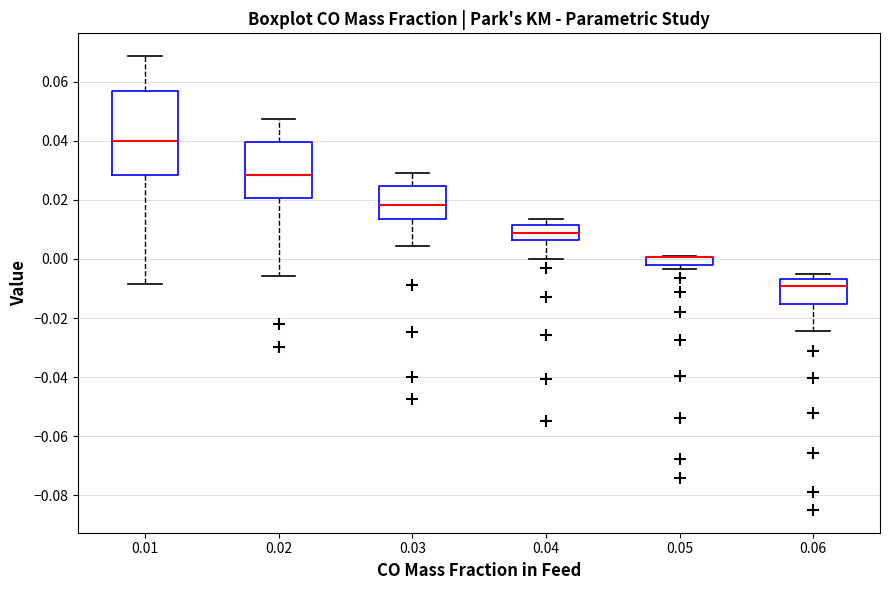

Comparing the boxes themselves (not the whiskers), which one is the tallest?

0.01